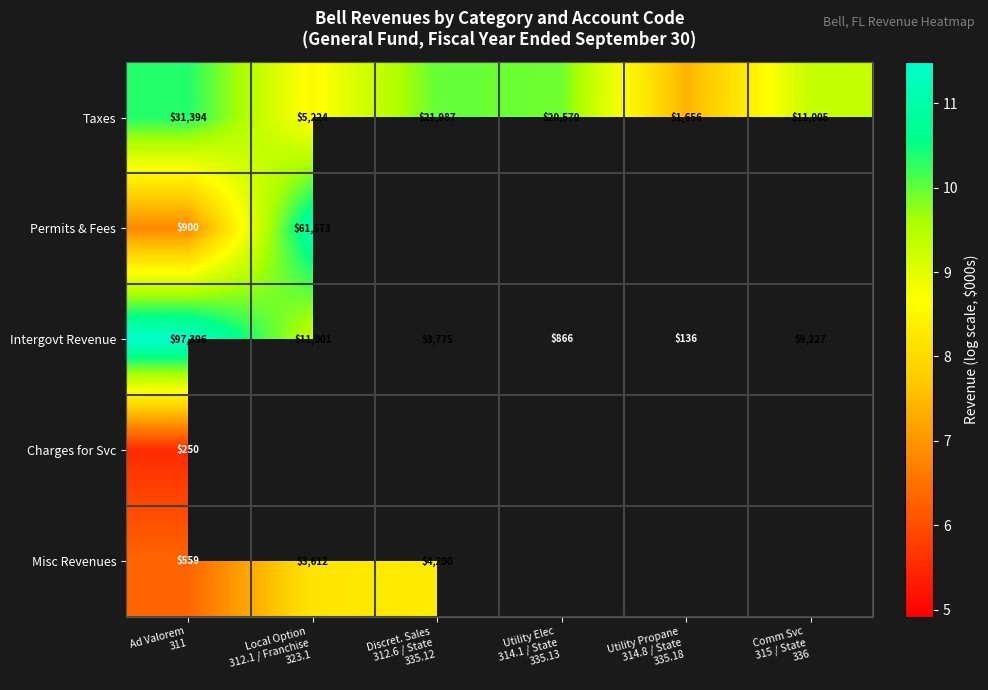

Between Discret. Sales
312.6 / State
335.12 and Utility Propane
314.8 / State
335.18, which is larger?

Discret. Sales
312.6 / State
335.12